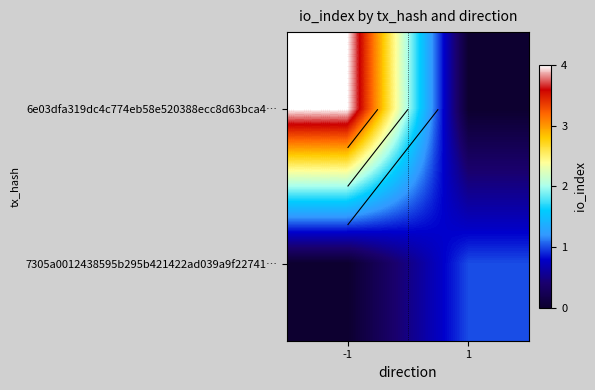

The 6e03dfa319dc4c774eb58e520388ecc8d63bca4… series shows 4 at -1. True or false?

True